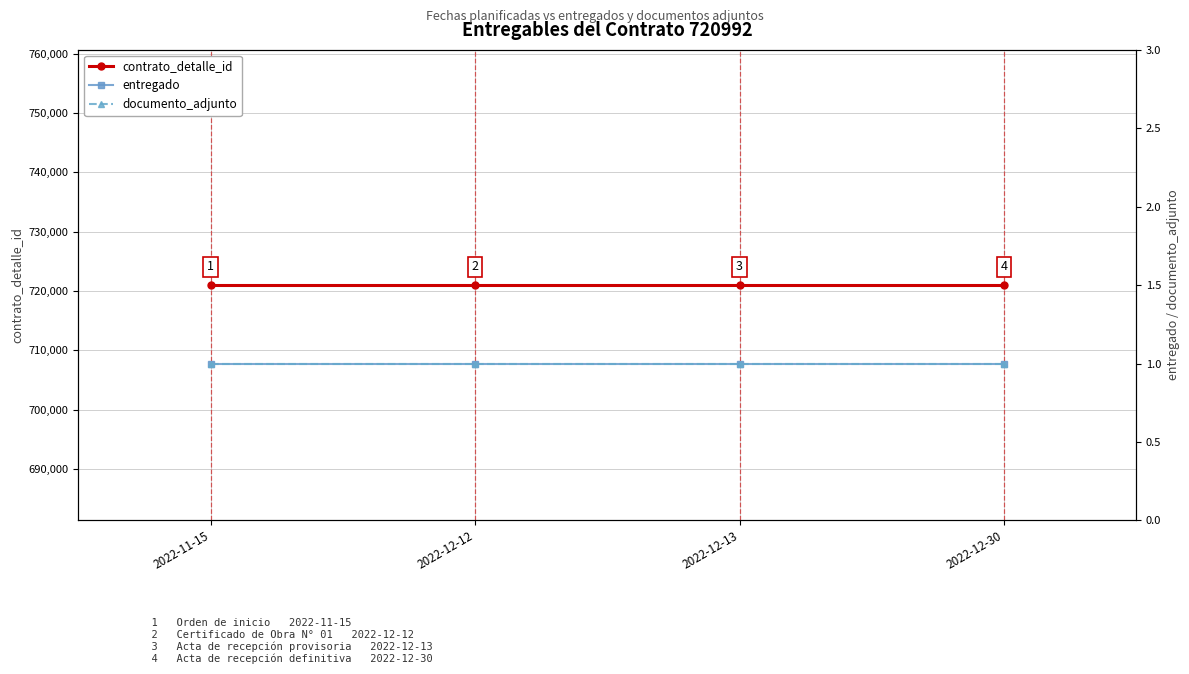

True or false: contrato_detalle_id and documento_adjunto cross at least once.

False